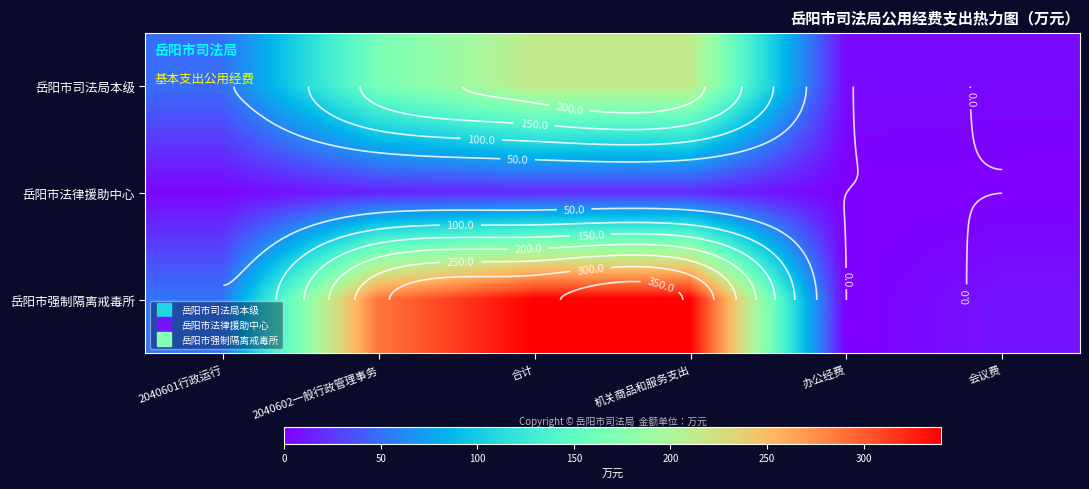

The 岳阳市司法局本级 series shows 65.1 at 机关商品和服务支出. True or false?

False